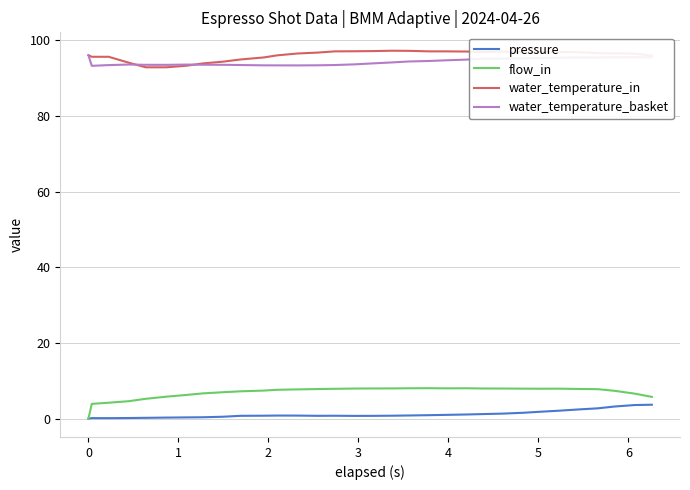

What is the minimum value for water_temperature_in?

92.8